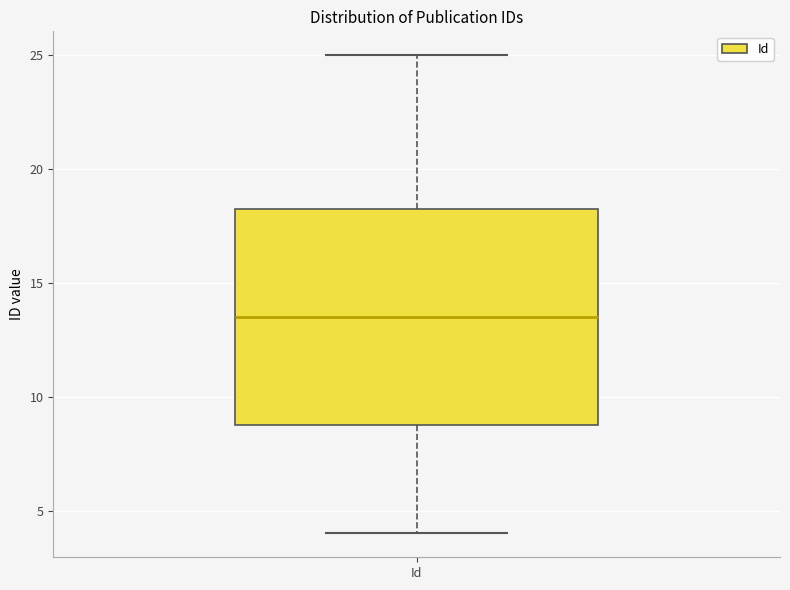

Transcribe this box plot: give where the median line is, the range the box spans, and where the two whiskers end, as read against the y-axis. The values are not printed on the chart, so give them approximately, as read against the axis.

median 13.5, box 9.0 to 18.5, whiskers 4.0 to 25.0